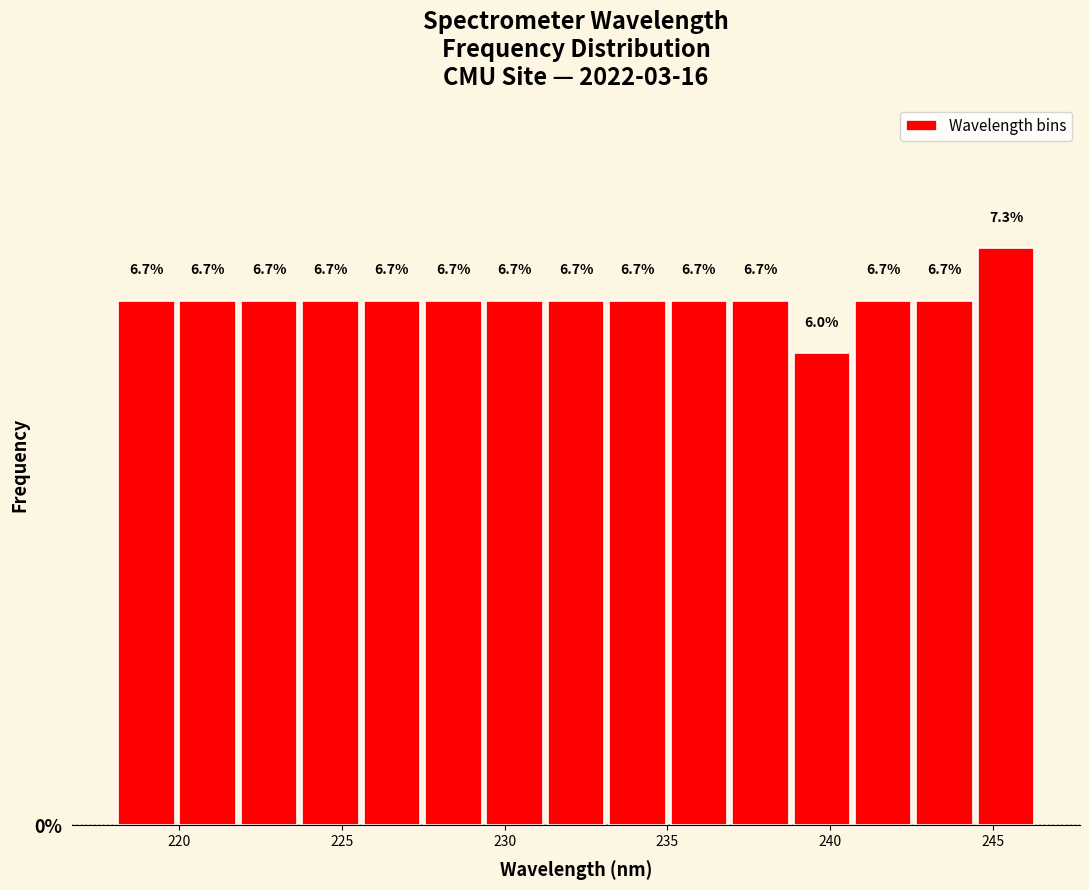

Read against the x-axis, roughly where is the centre of the tallest bar?

245.5